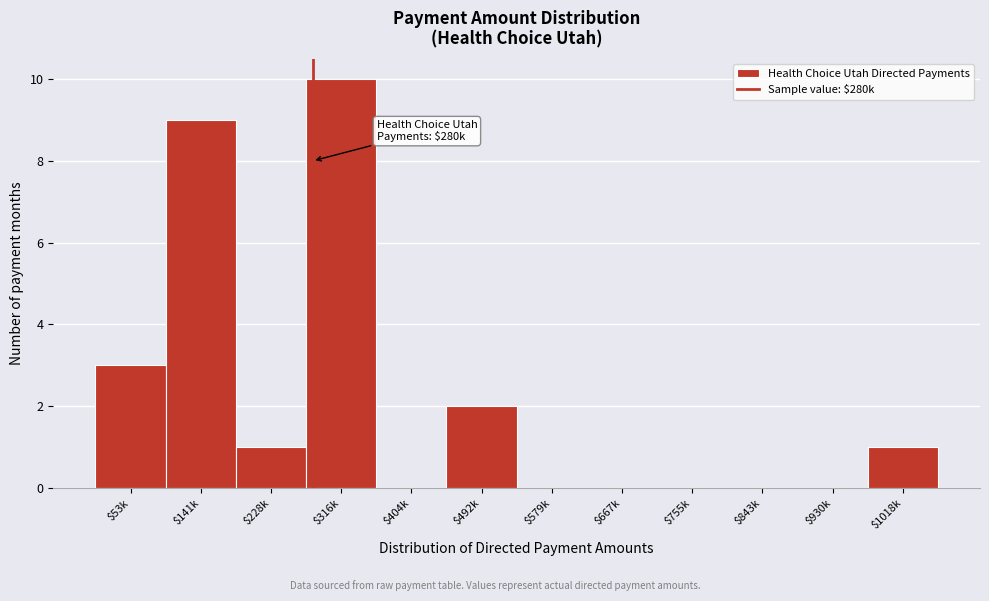

The value at $1018k is 1. True or false?

True